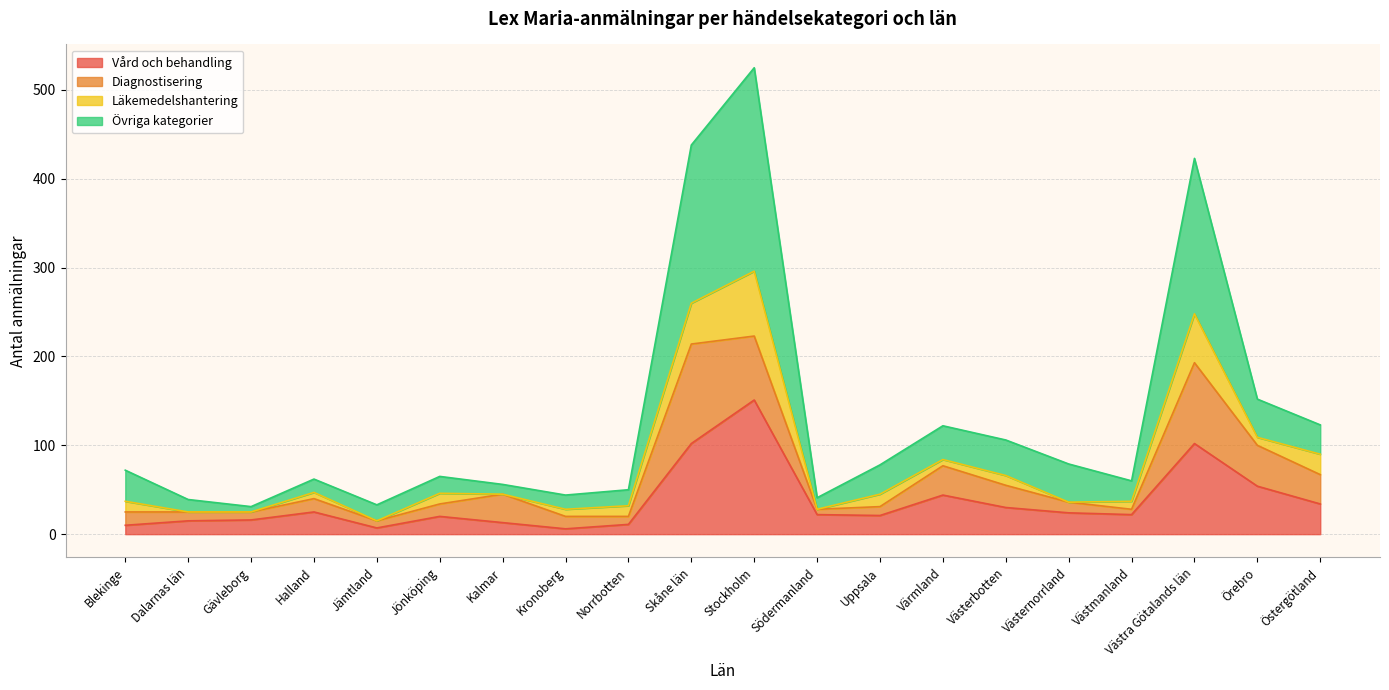

True or false: Övriga kategorier and Vård och behandling intersect in this chart.

False